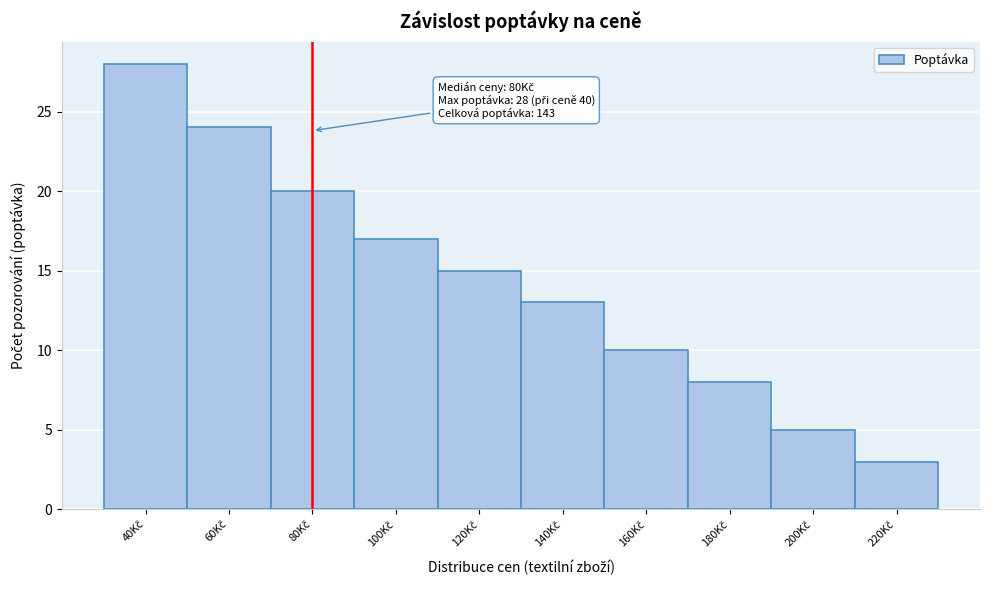

Which range on the x-axis has the tallest bar?

30 to 50